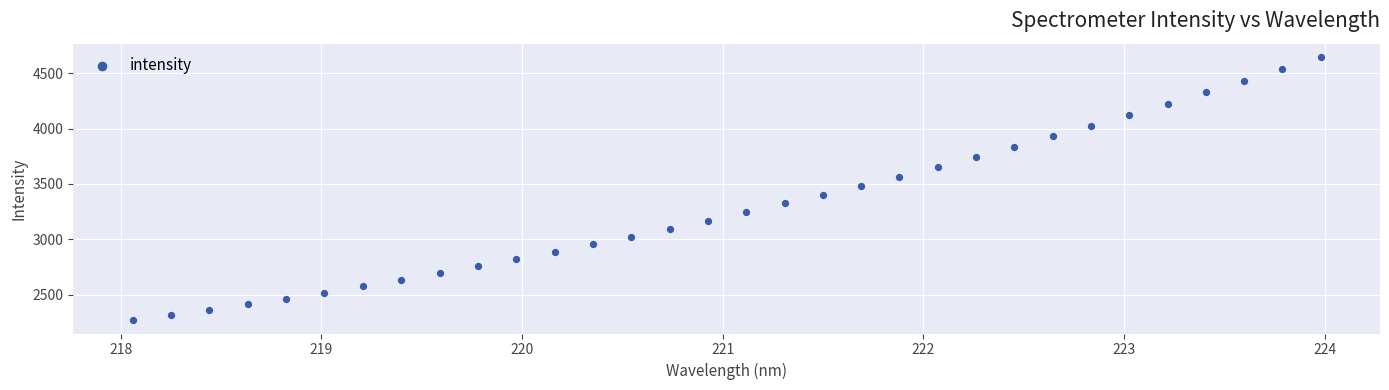

What is the range of X values (max minus min)?

5.9